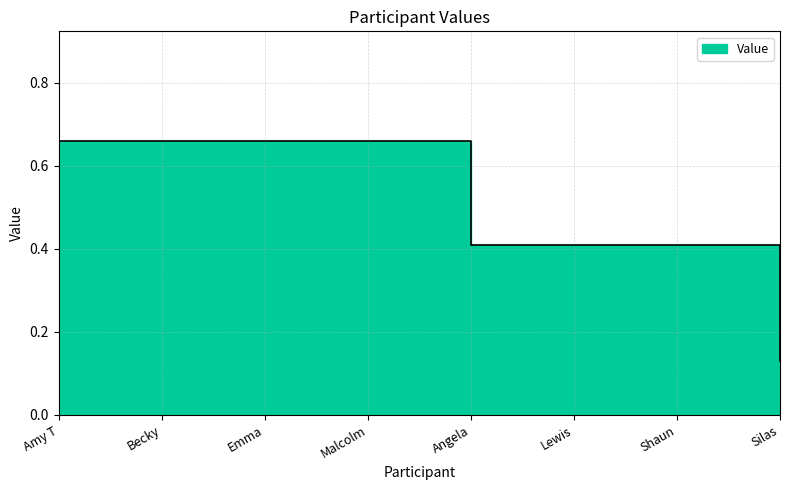

What is the sum of all values?

4.0